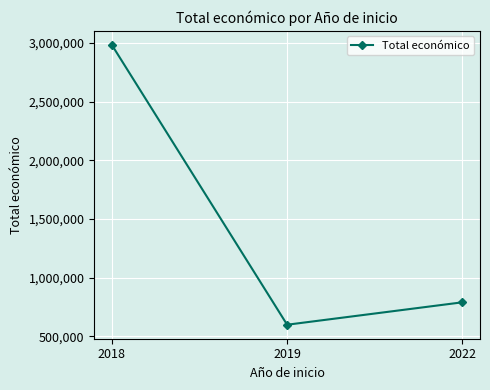

Reading left to right, what are all the values shown in this chart?

2018=2982726	2019=599644	2022=790680